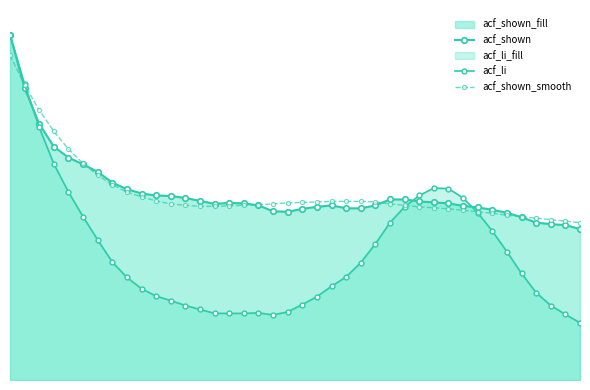

Does the chart display data point markers on the line(s)?

Yes